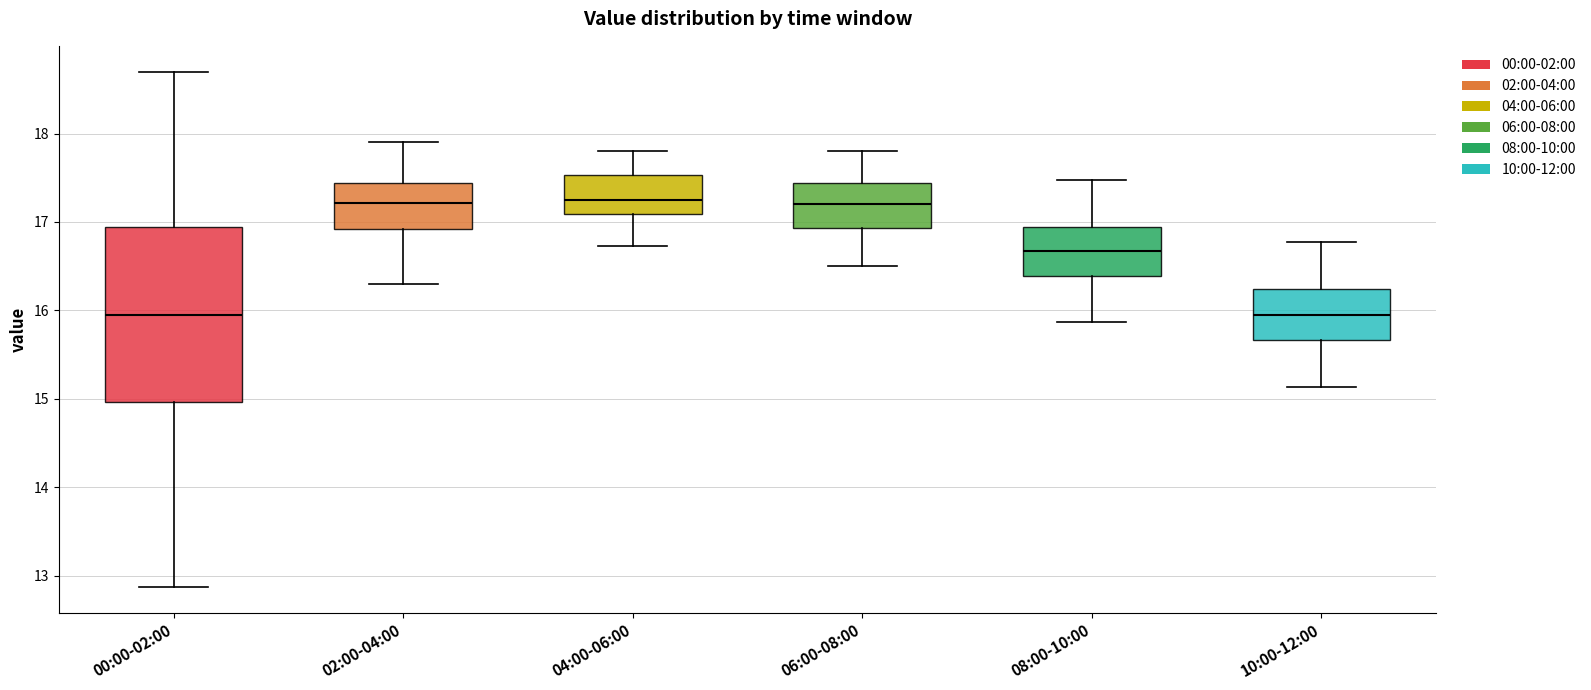

Where does the median line of the box for 02:00-04:00 sit on the y-axis? The values are not printed on the chart, so give them approximately, as read against the axis.

17.2